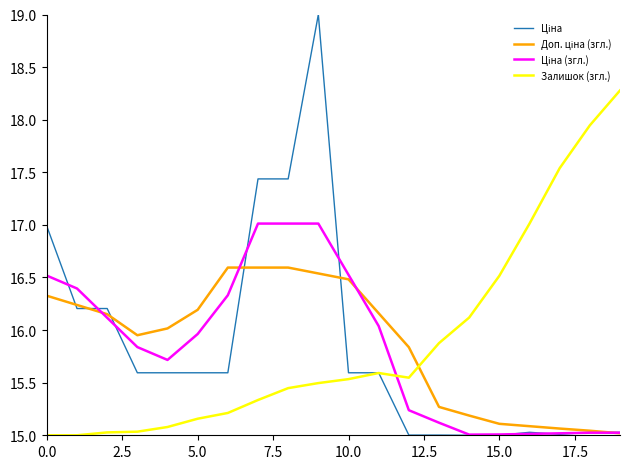

How many lines are shown in the chart?

4